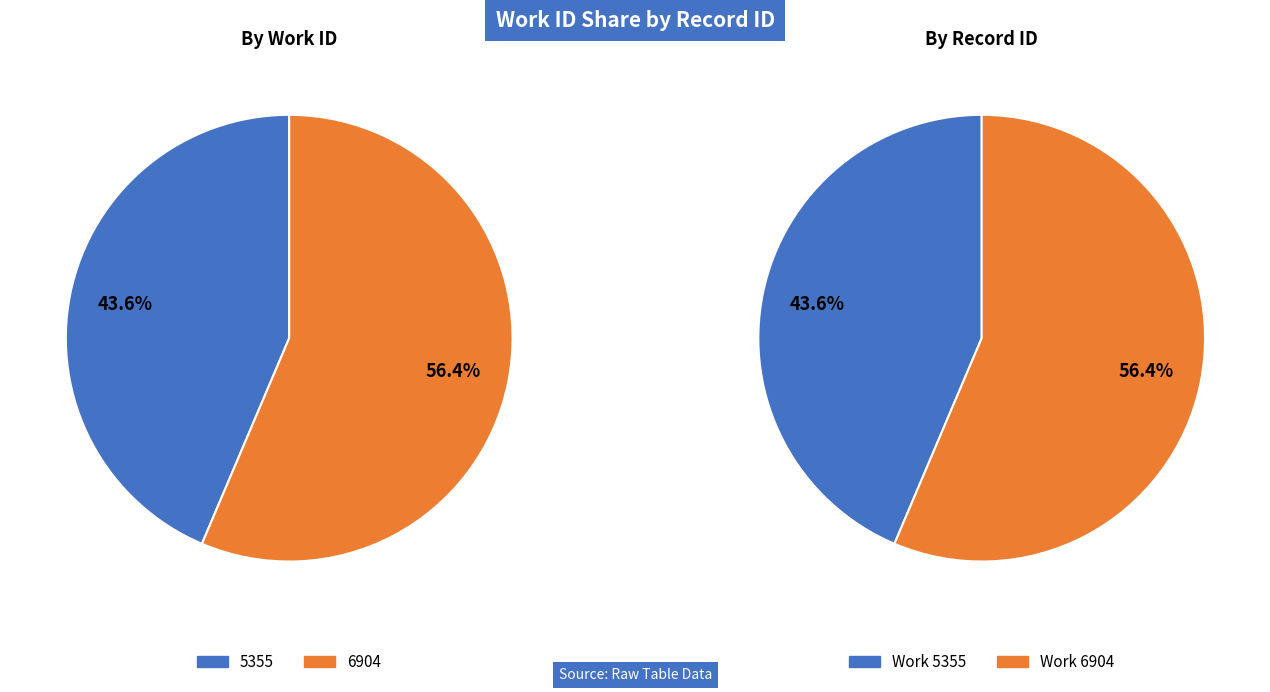

Combined, do 5355 and 6904 account for over 50%?

Yes